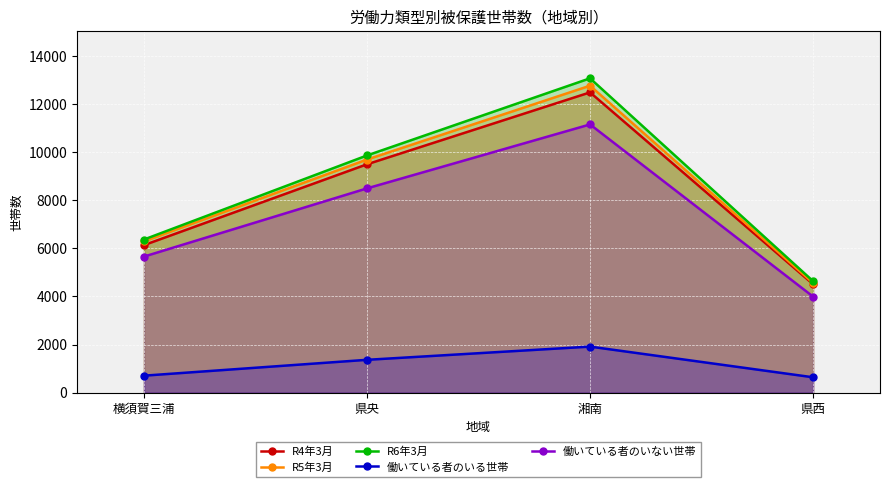

How many lines are shown in the chart?

5